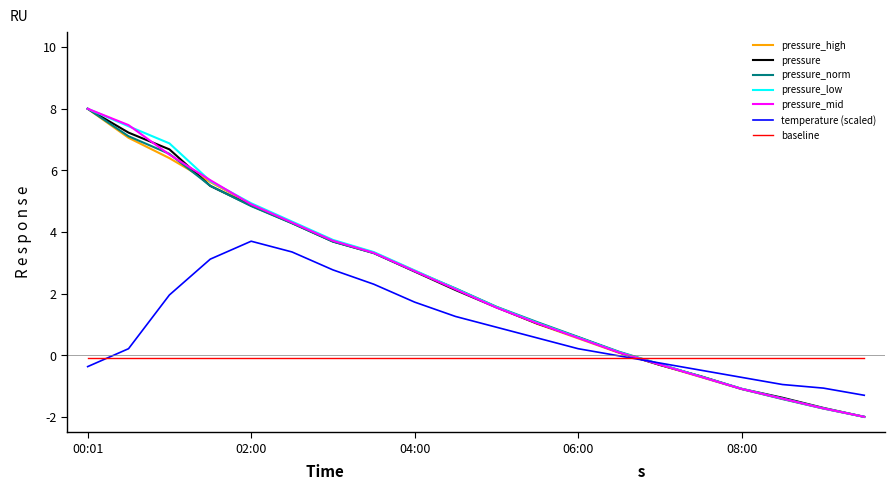

What is the maximum value shown in the chart?

8.0